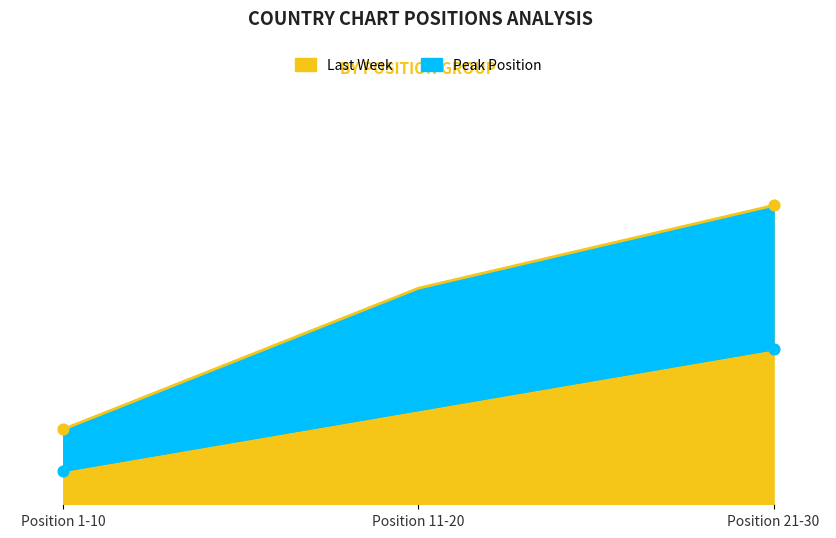

At which category is the sum across all series the highest?

Position 21-30